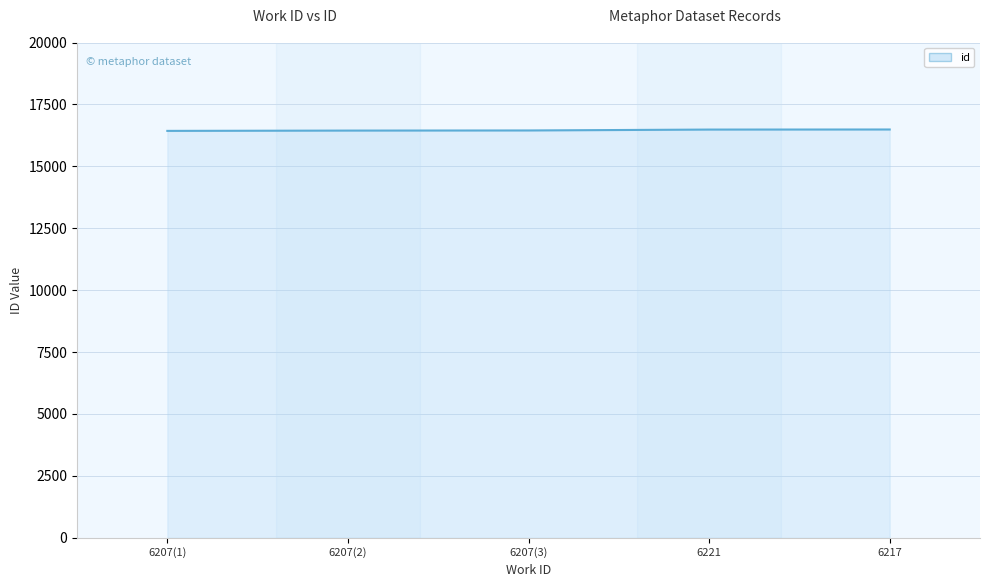

What value does the data have at 6217, to the nearest 10?

16490